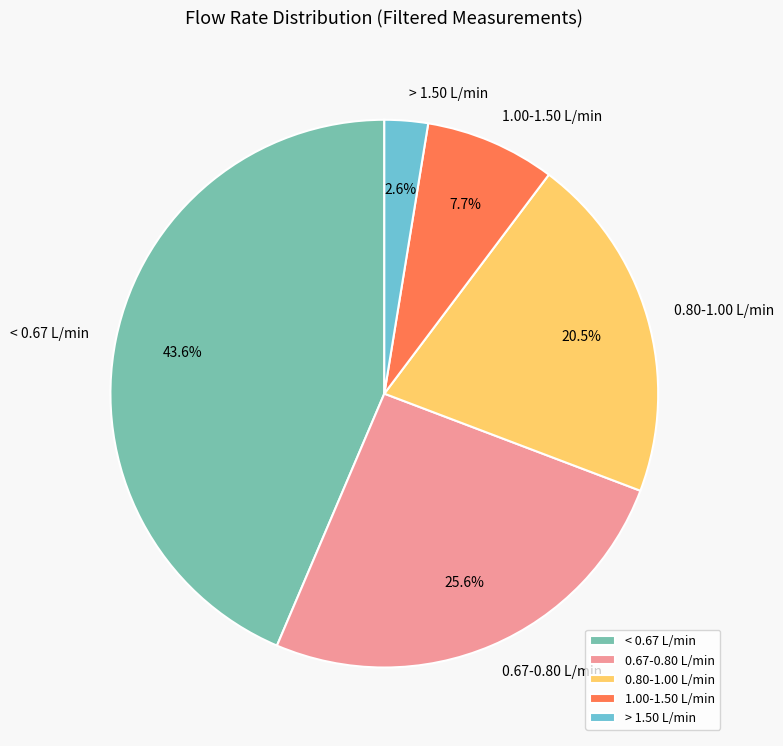

To the nearest percent, what is the average slice percentage?

20%